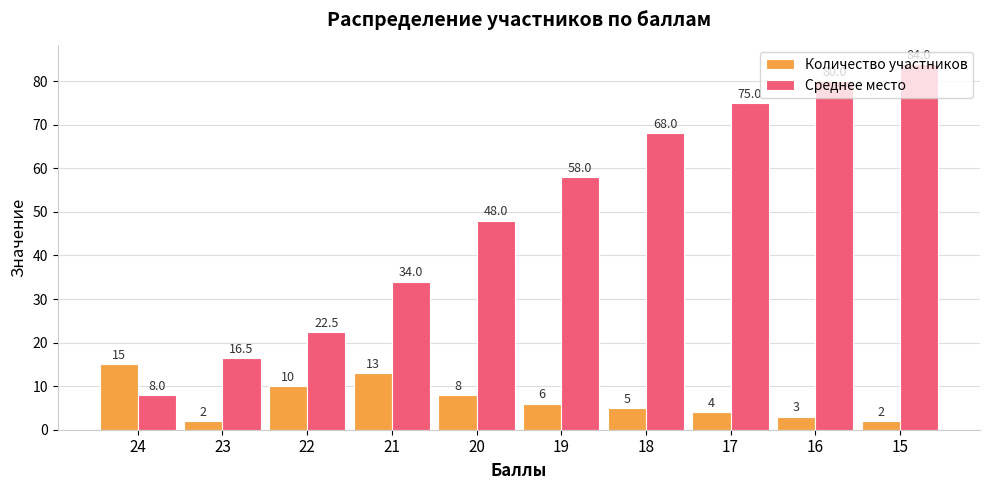

At which label does Количество участников first exceed 6?

24